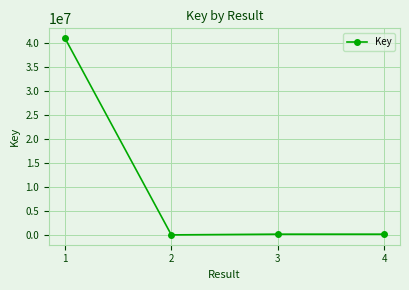

How many points are lower than both their immediate neighbors (excluding endpoints)?

1